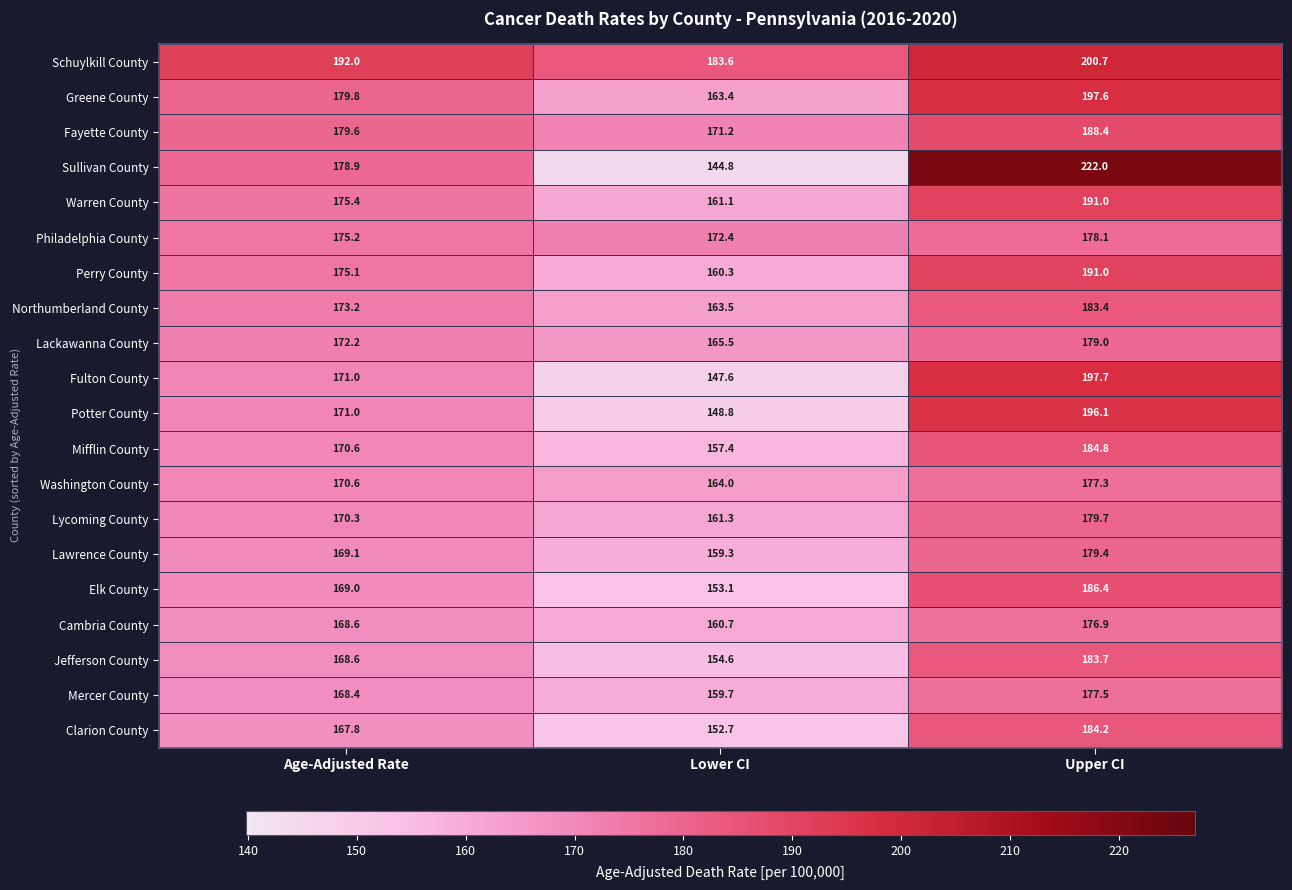

Which series changed the most between Lower CI and Upper CI?

Sullivan County